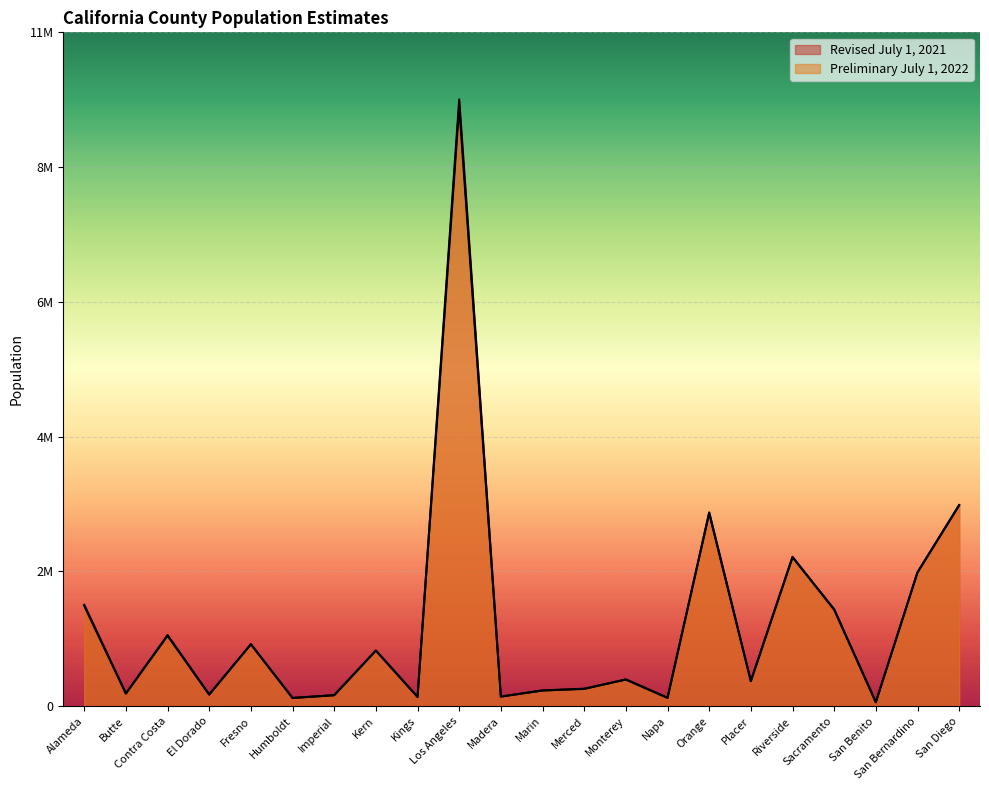

After their last crossing, which series has the higher values: Revised July 1, 2021 or Preliminary July 1, 2022?

Revised July 1, 2021